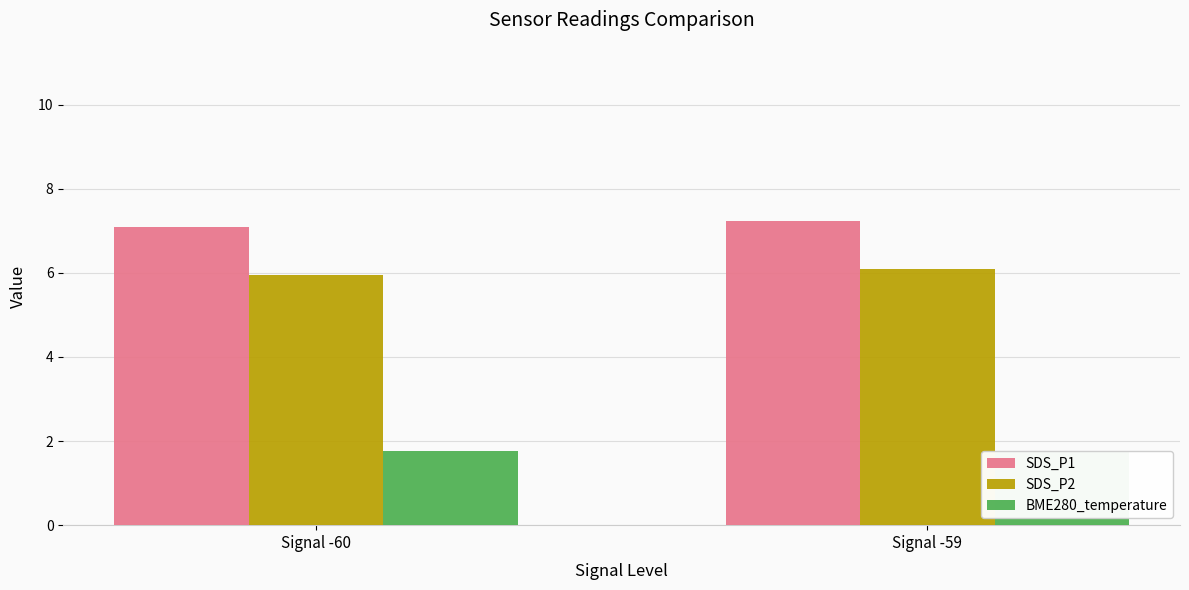

At which label is BME280_temperature closest to 1?

Signal -59